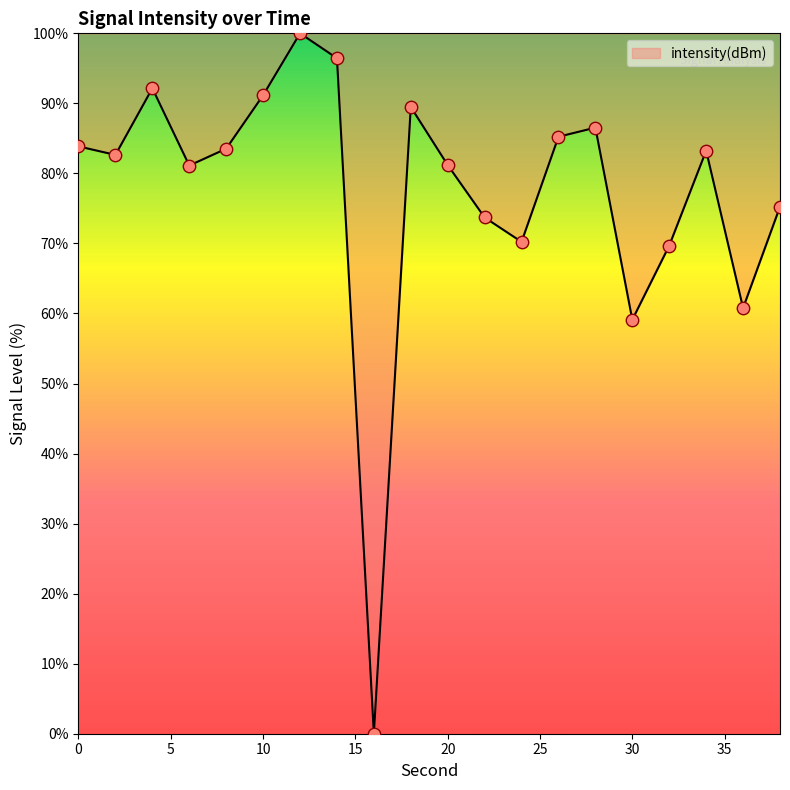

What is the greatest value displayed?

100.0